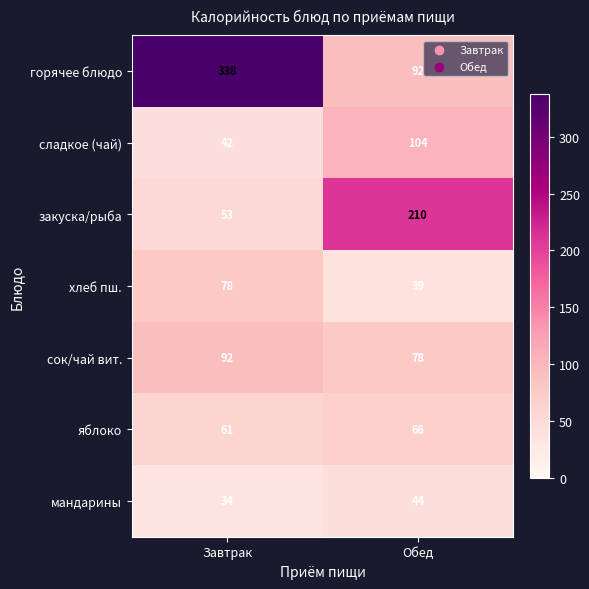

Between Завтрак and Обед, which series saw the biggest shift?

горячее блюдо